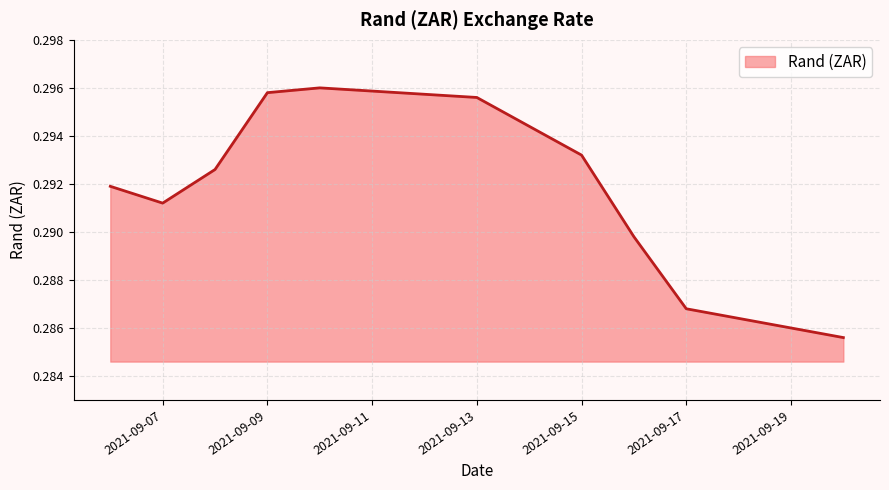

At which category does the data reach its first local peak?

2021-09-10